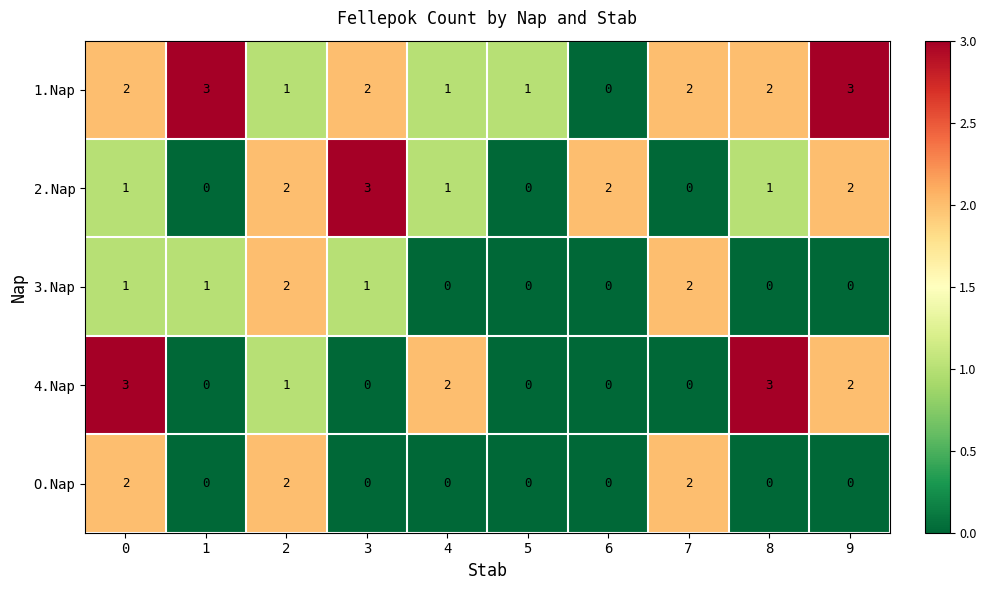

What is the spread (max minus min) of values at 5?

1